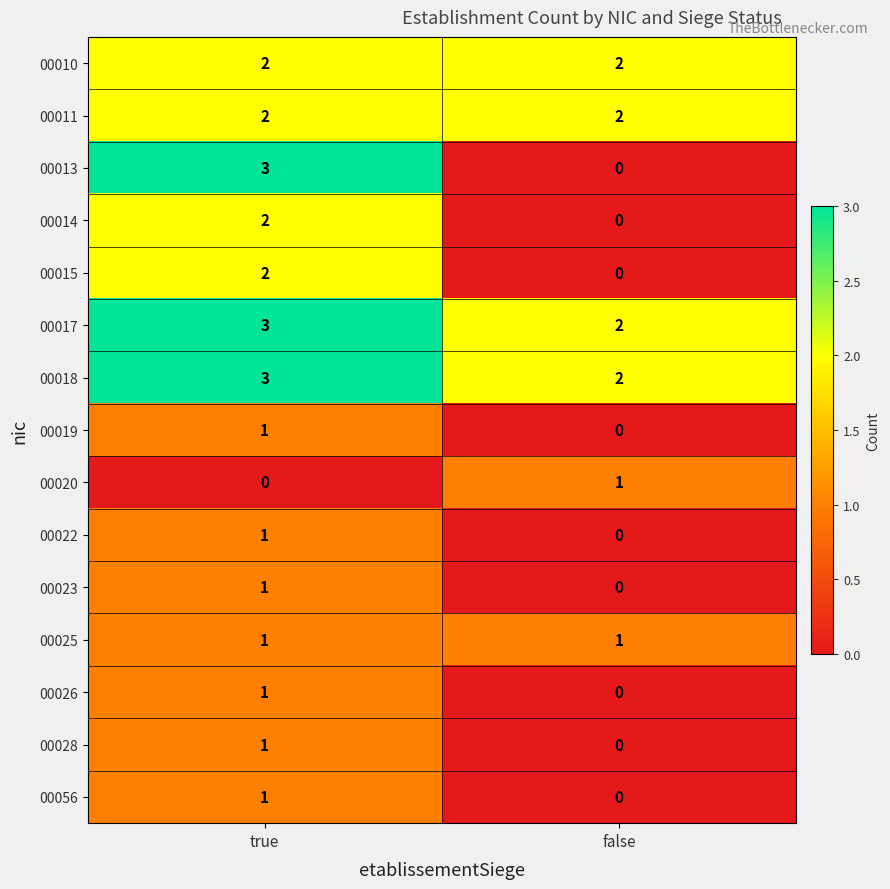

Where is 00028 nearest to the value 0?

false